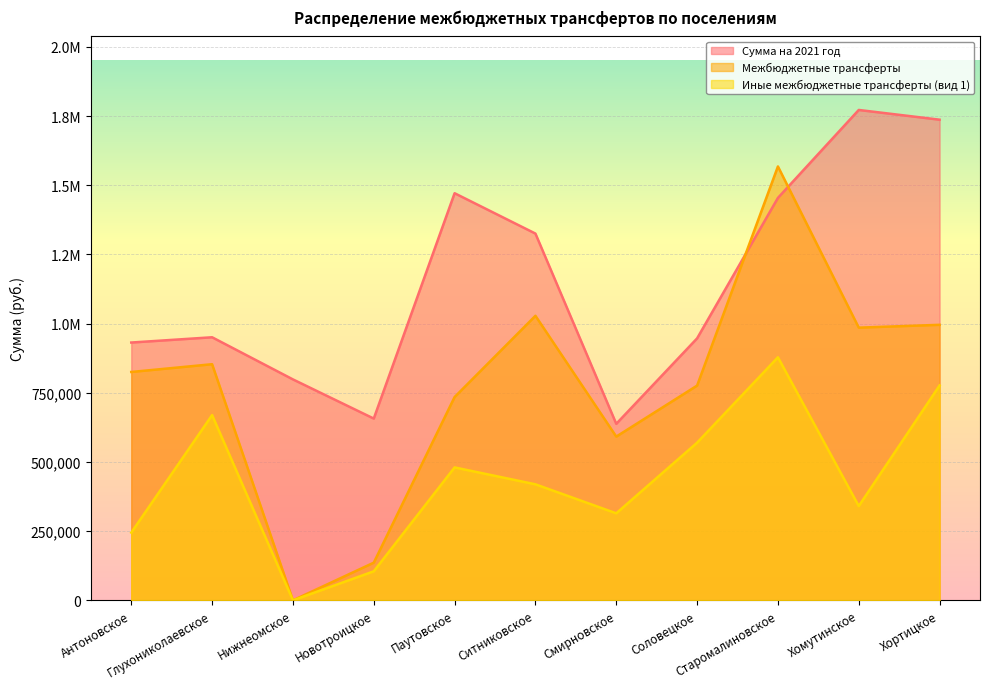

What position from the right is Ситниковское?

6